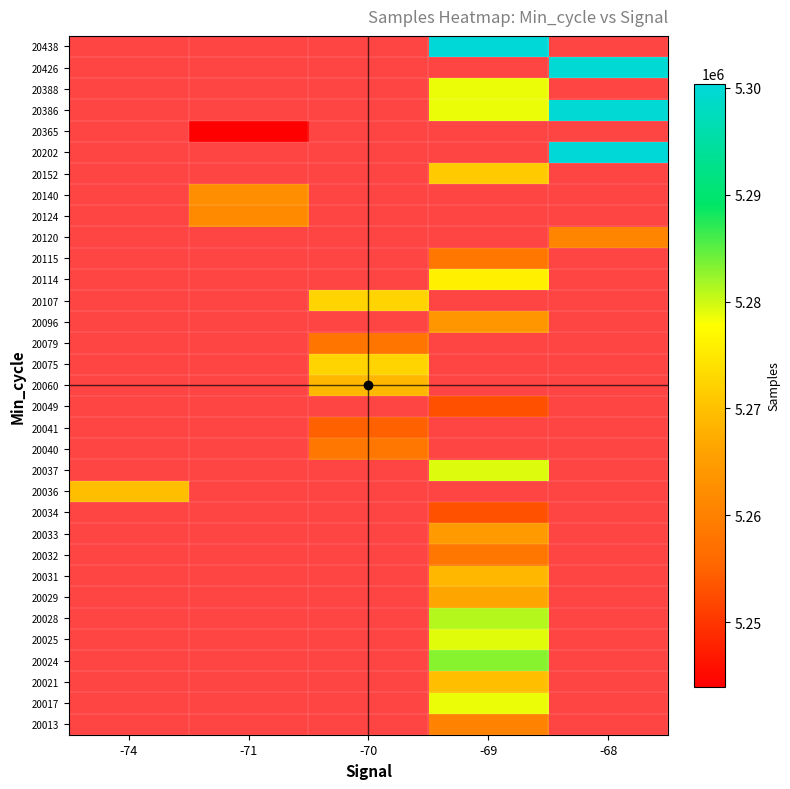

Is the value of 20079 at -71 greater than the value of 20124 at -69?

No